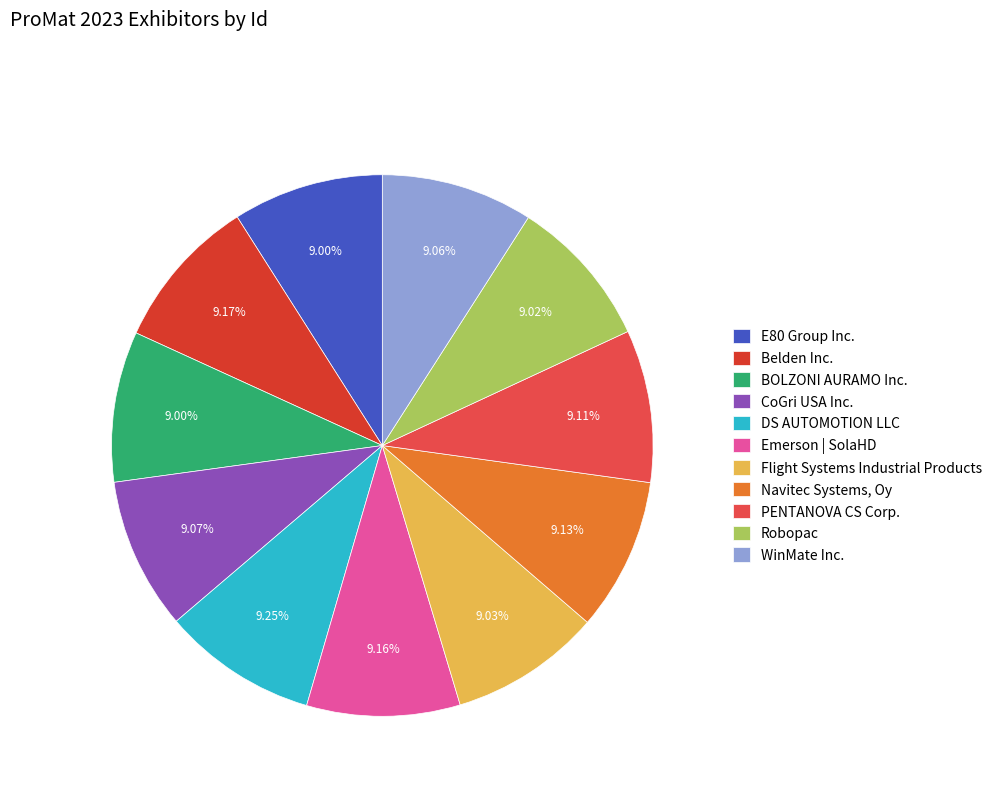

How many segments does this pie chart have?

11